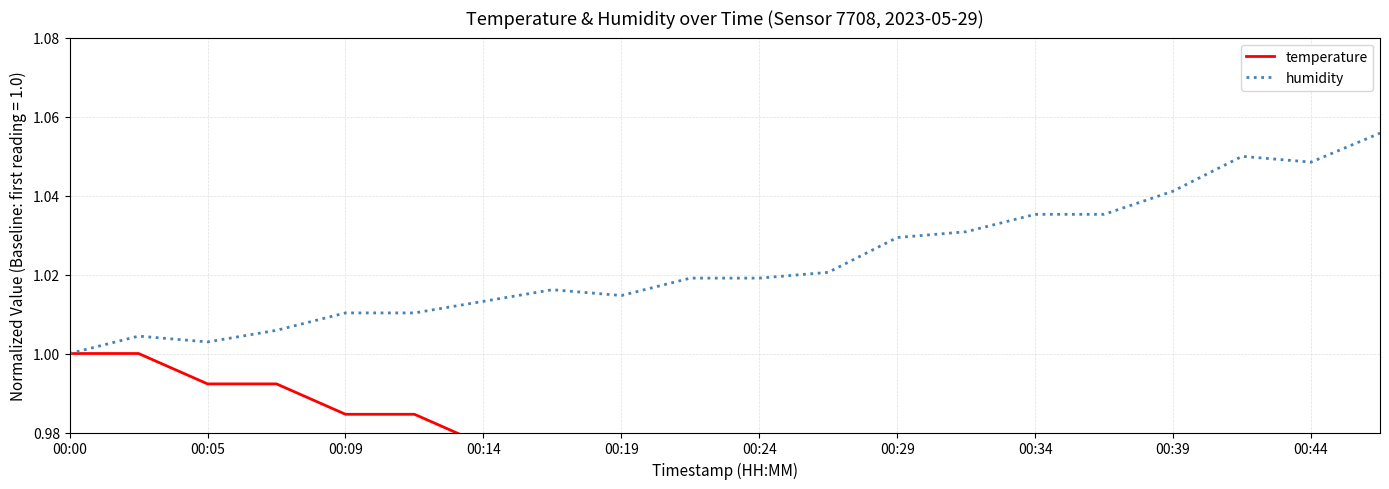

Which series changed the most between 00:14 and 13?

temperature